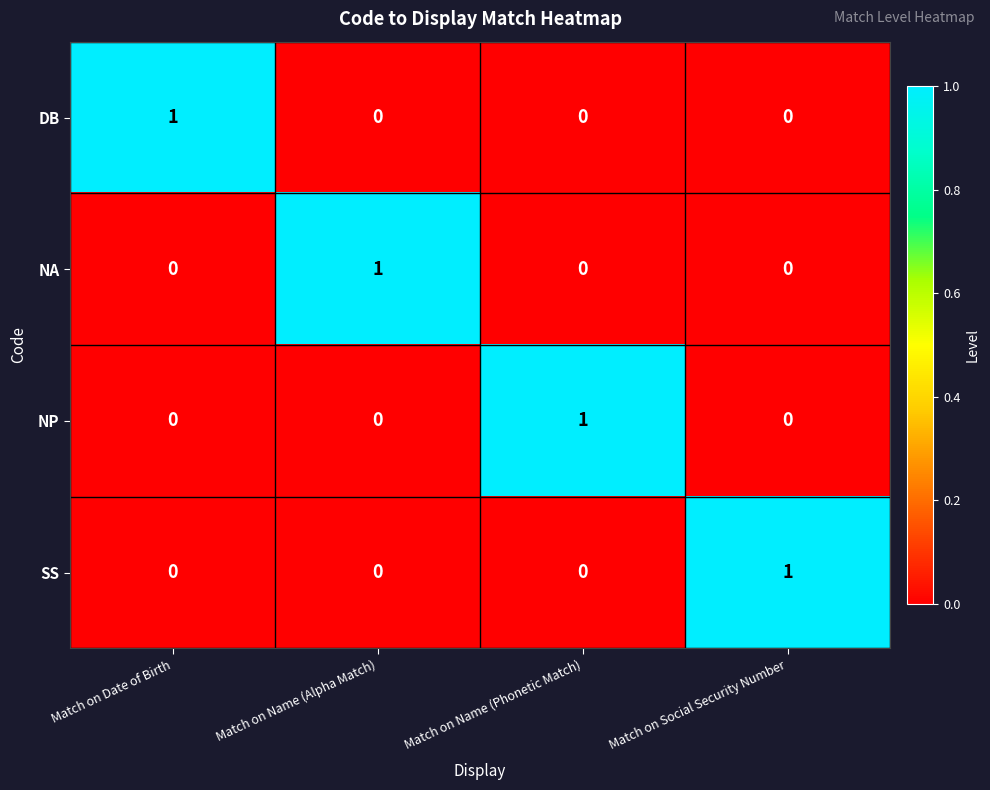

Count the SS values in the range 0 to 1.

4